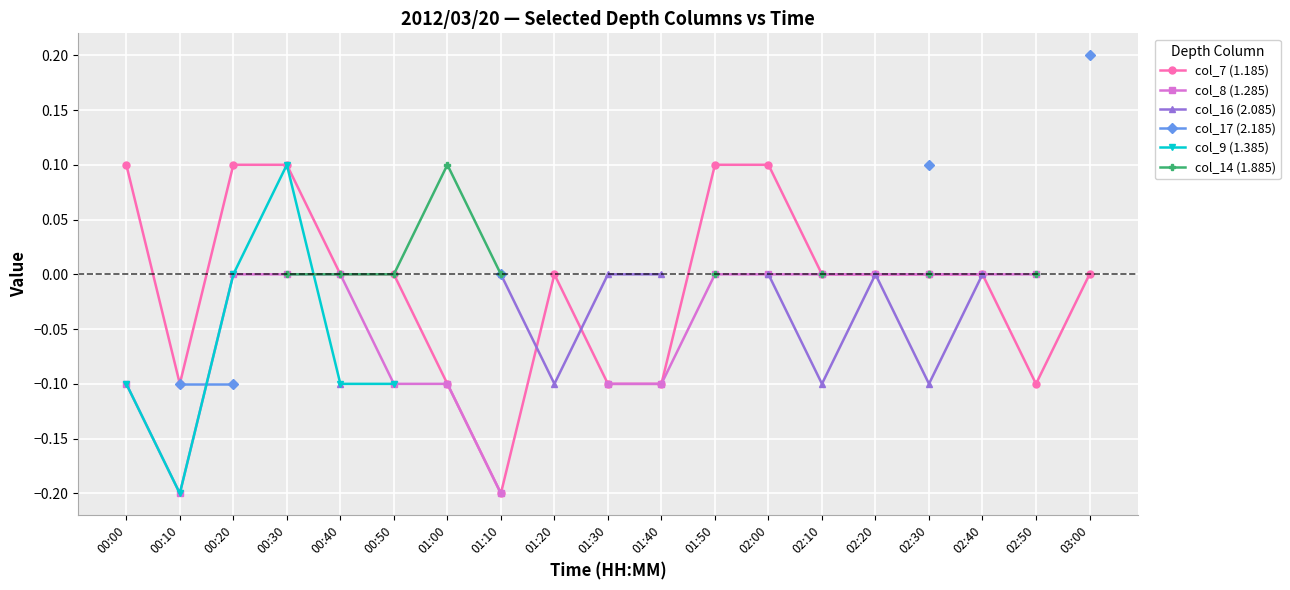

What is the label of the 13th point from the right?

01:00